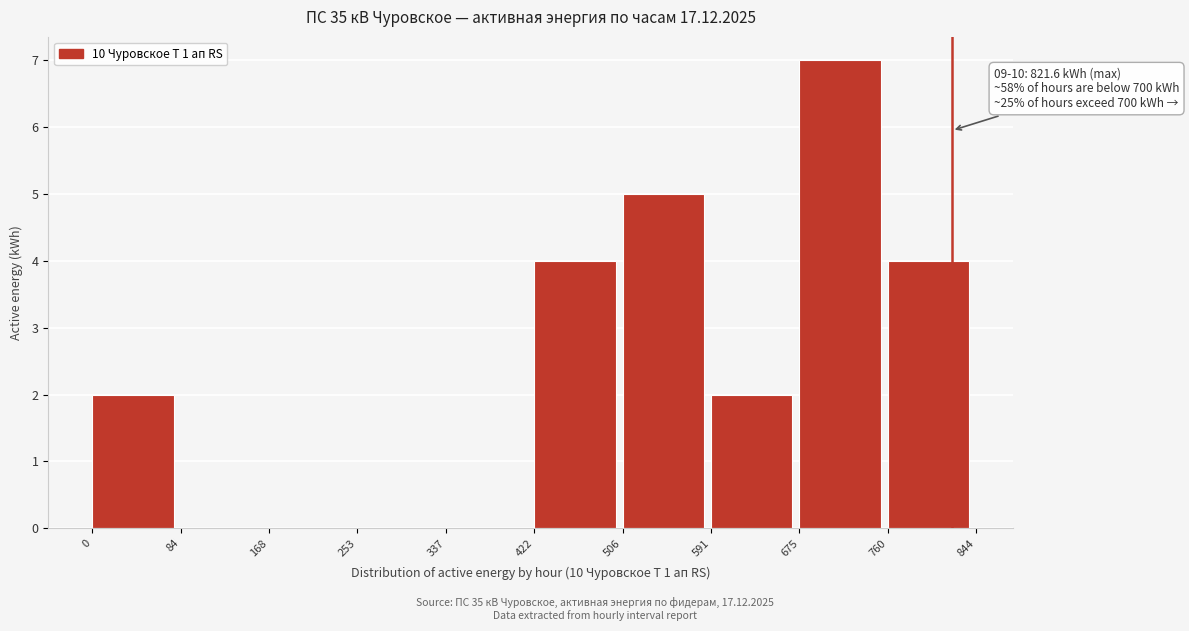

Which range on the x-axis has the tallest bar?

675 to 760